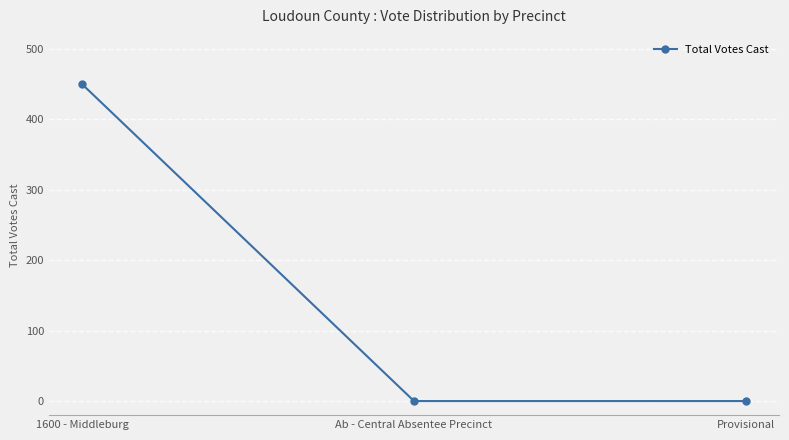

Is it true that the value at 1600 - Middleburg is 640?

False